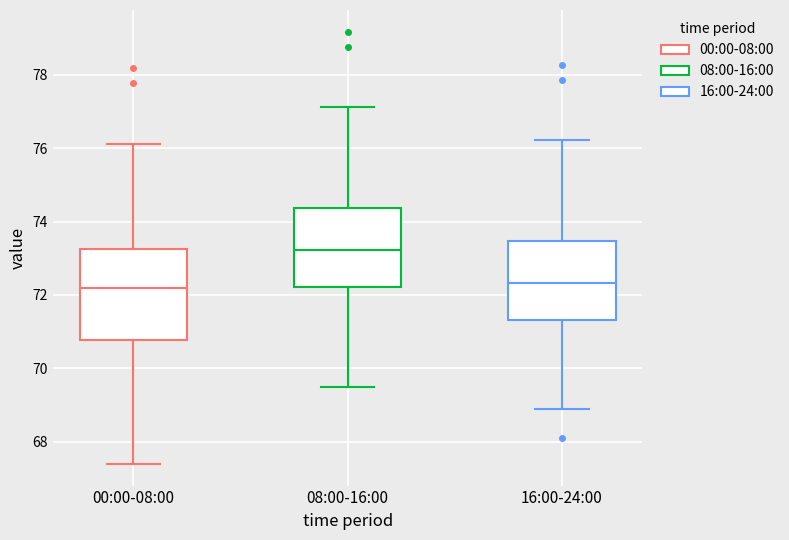

Reading left to right, read every box against the y-axis: the position of its median line, the range the box covers, and the ends of its whiskers. The values are not printed on the chart, so give them approximately, as read against the axis.

00:00-08:00: median 72.2, box 70.8 to 73.2, whiskers 67.4 to 76.2
08:00-16:00: median 73.2, box 72.2 to 74.4, whiskers 69.6 to 77.2
16:00-24:00: median 72.4, box 71.4 to 73.4, whiskers 69.0 to 76.2